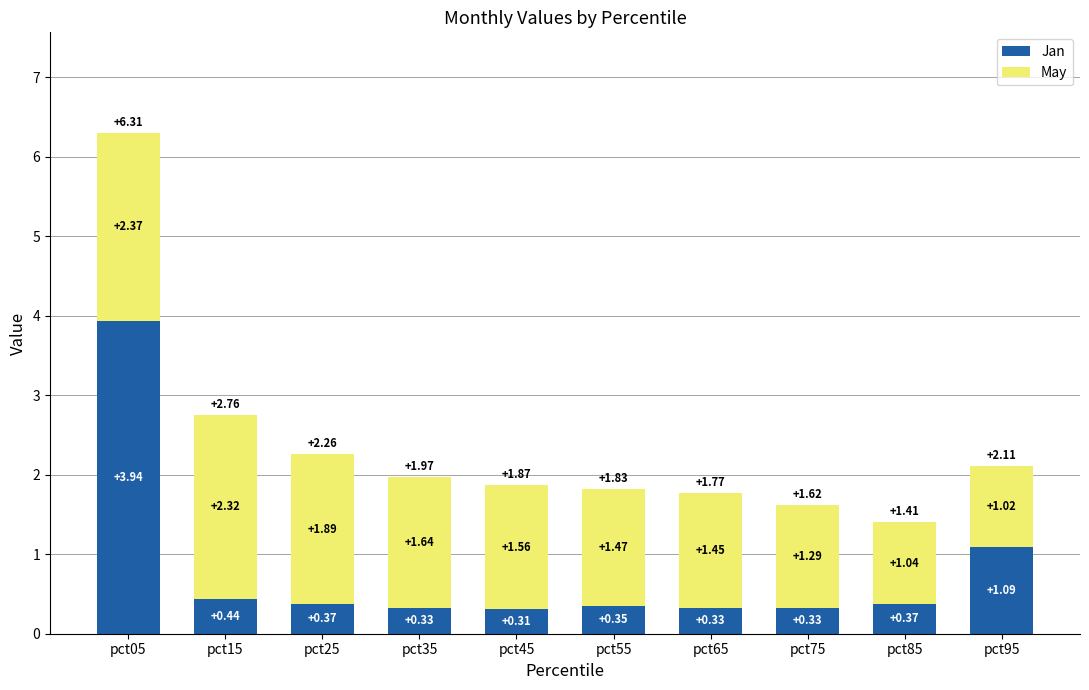

At which category is the sum across all series the highest?

pct05